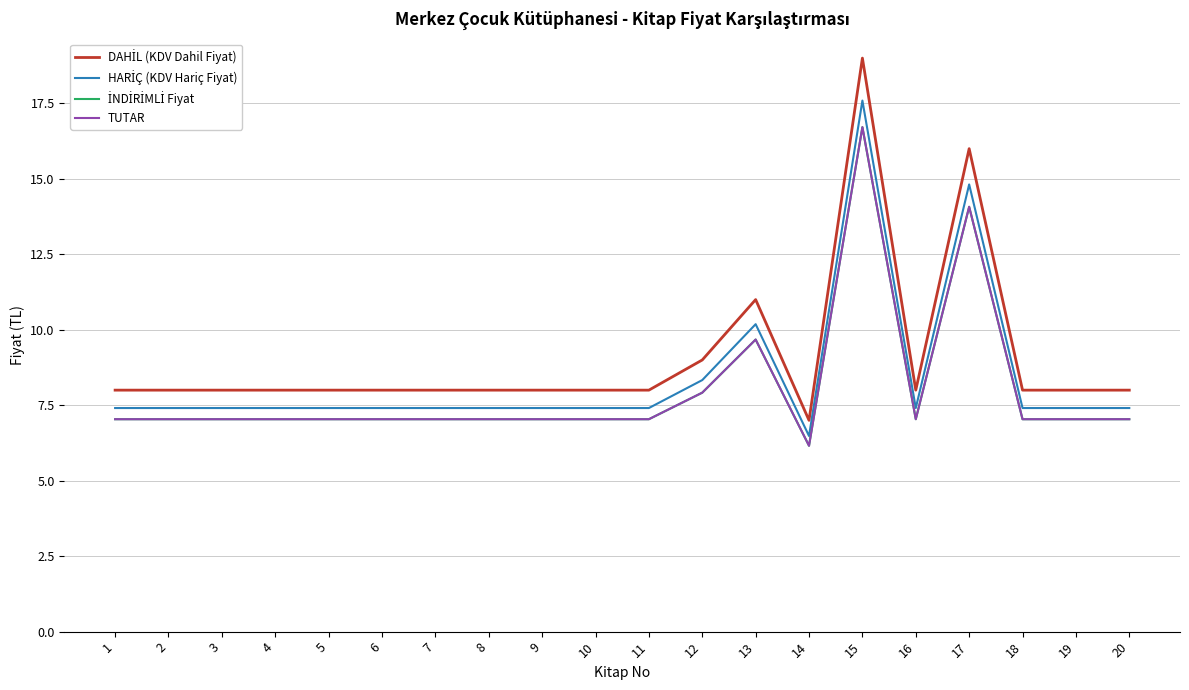

True or false: İNDİRİMLİ Fiyat and HARİÇ (KDV Hariç Fiyat) cross at least once.

False